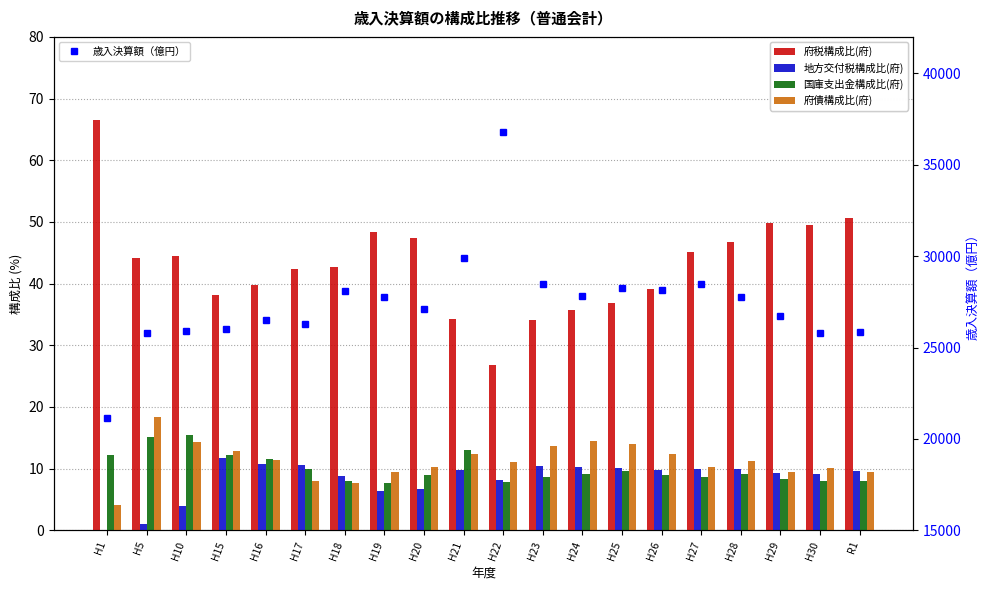

What is the label of the 3rd bar from the right?

H29